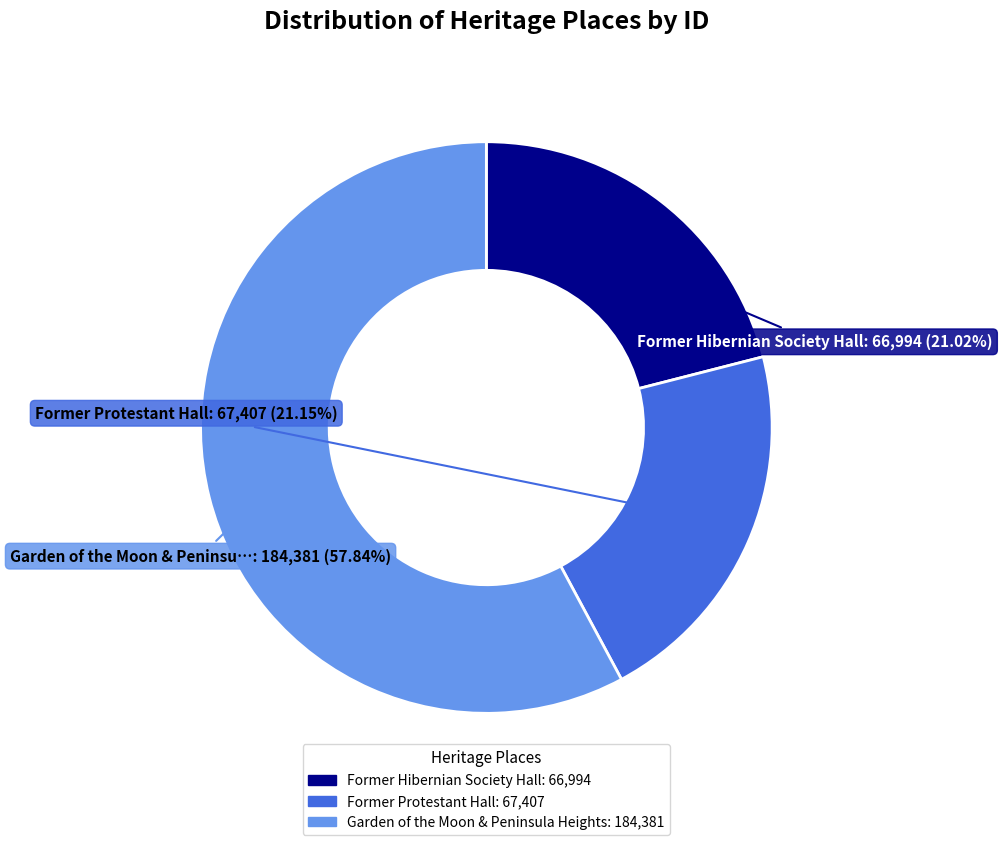

Which slice represents more than half of the pie?

Garden of the Moon & Peninsula Heights